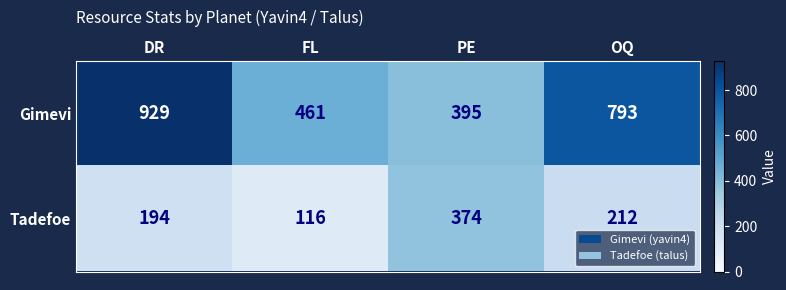

What is the approximate value of Gimevi at PE?

395